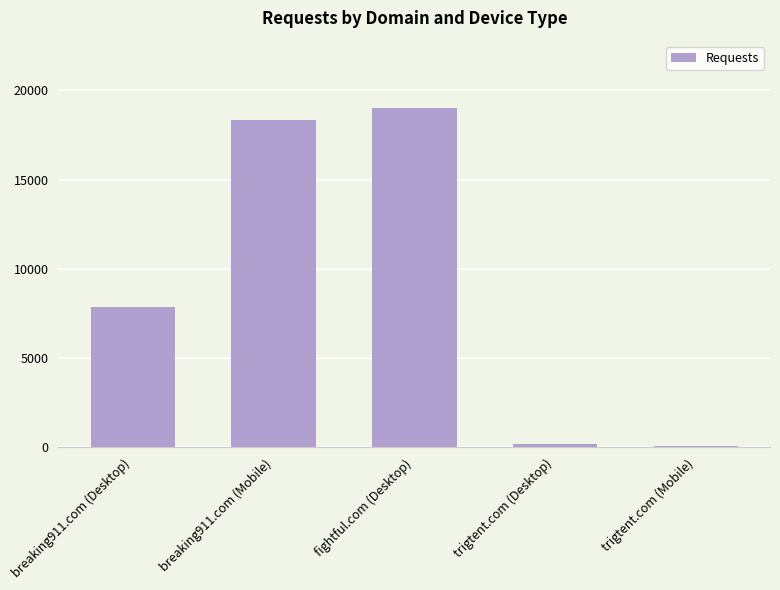

Where is the data nearest to the value 9538?

breaking911.com (Desktop)